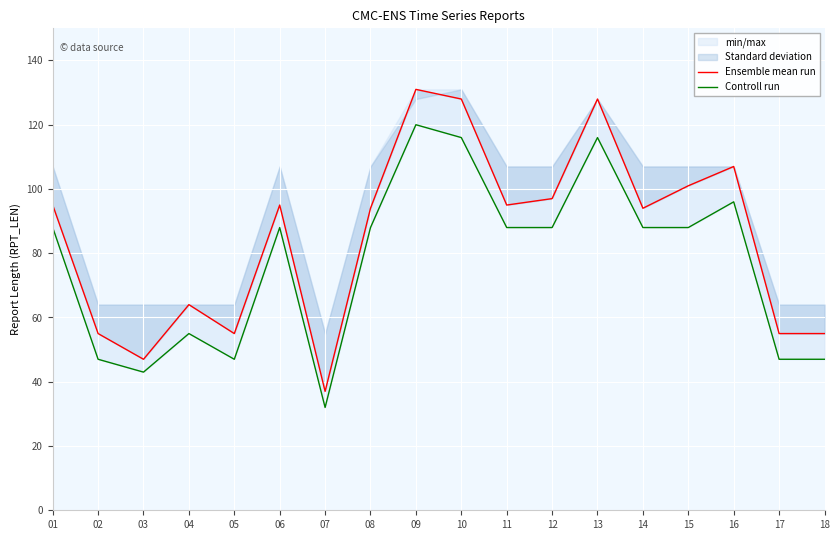

What is the sum of all Controll run values?

1382